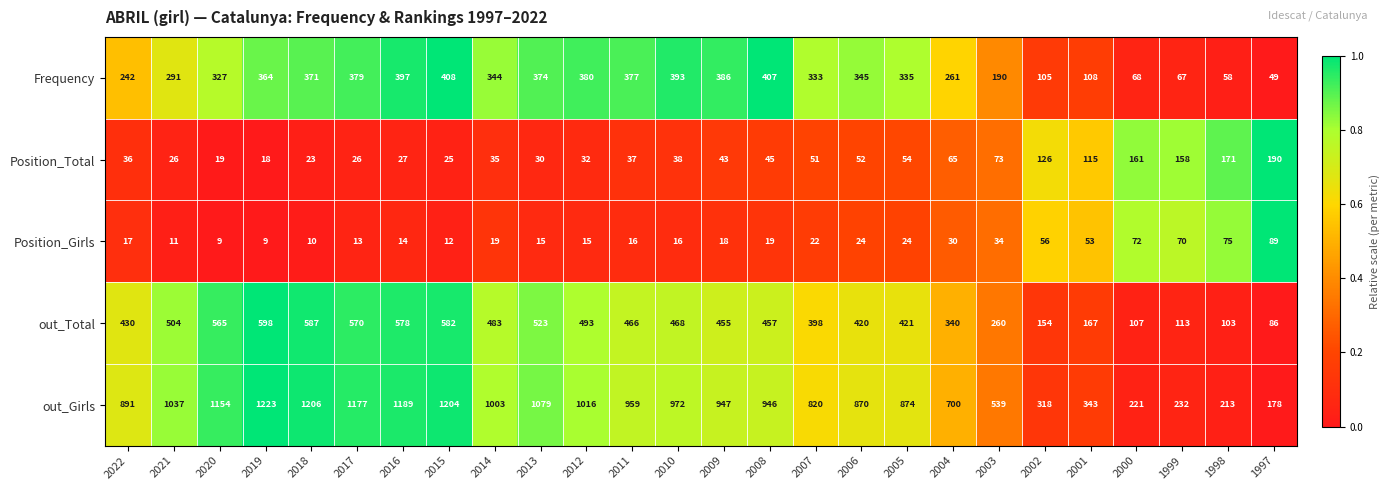

How many values in the Frequency series are below 344?

13